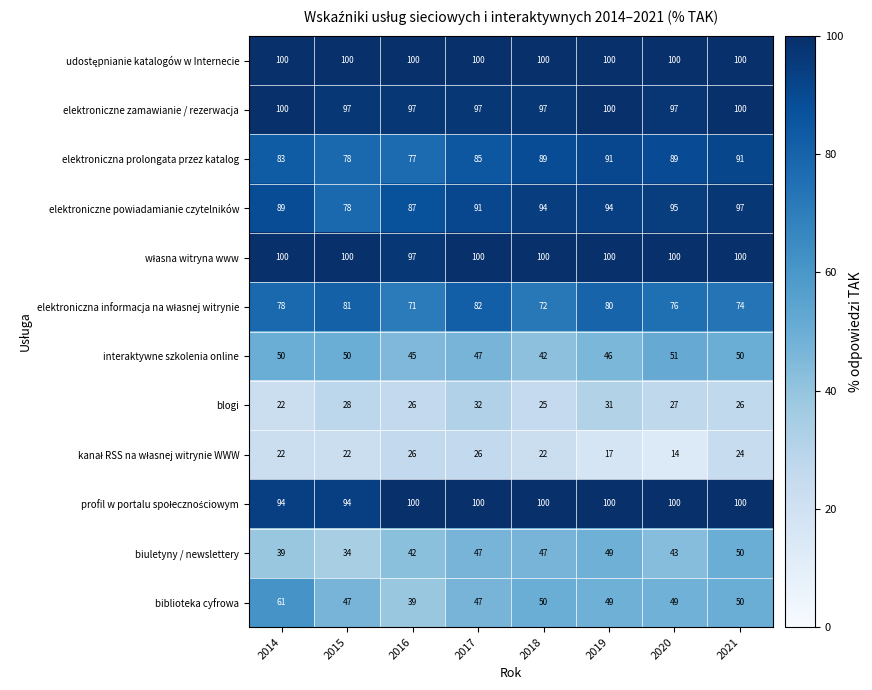

Count the number of categories in the chart.

8